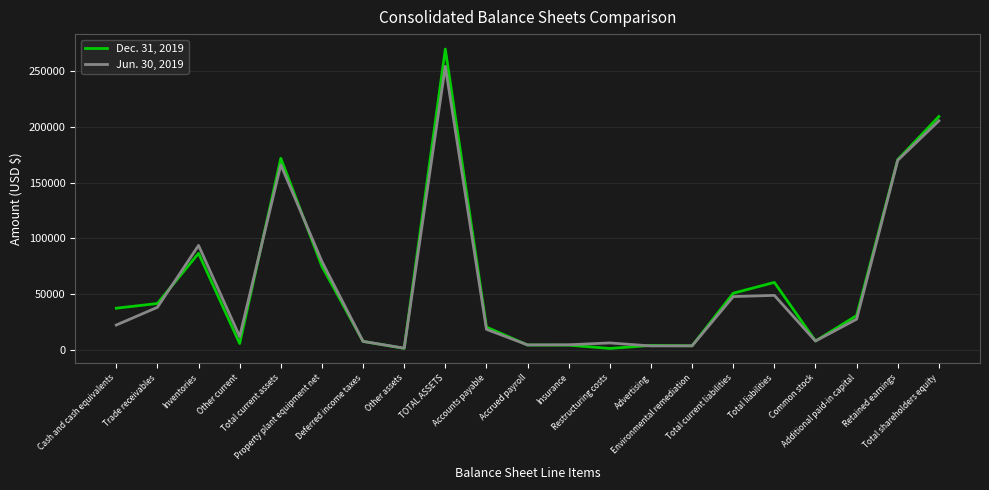

Rank the series by their average value, from lowest to highest.

Jun. 30, 2019, Dec. 31, 2019